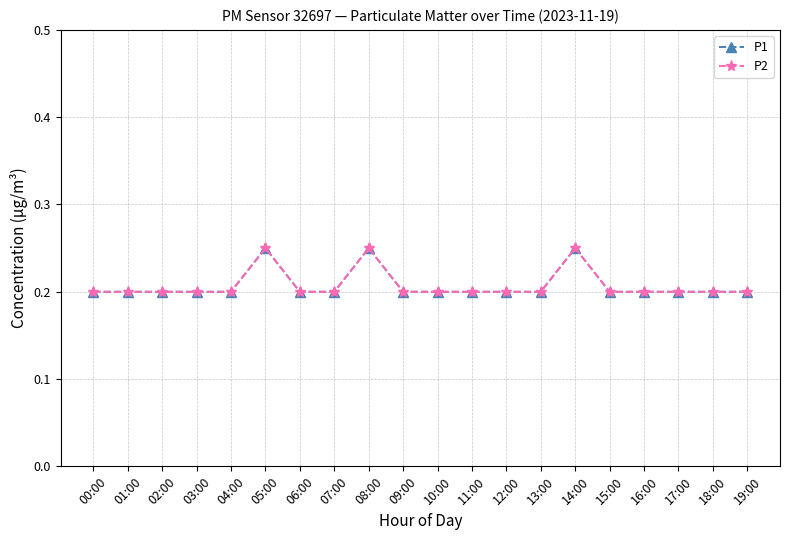

Count the P2 values in the range 0 to 1.

20